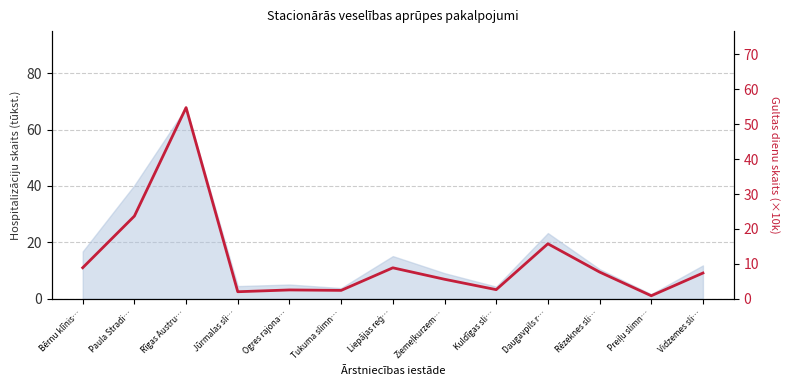

What is the greatest value displayed?

54.8